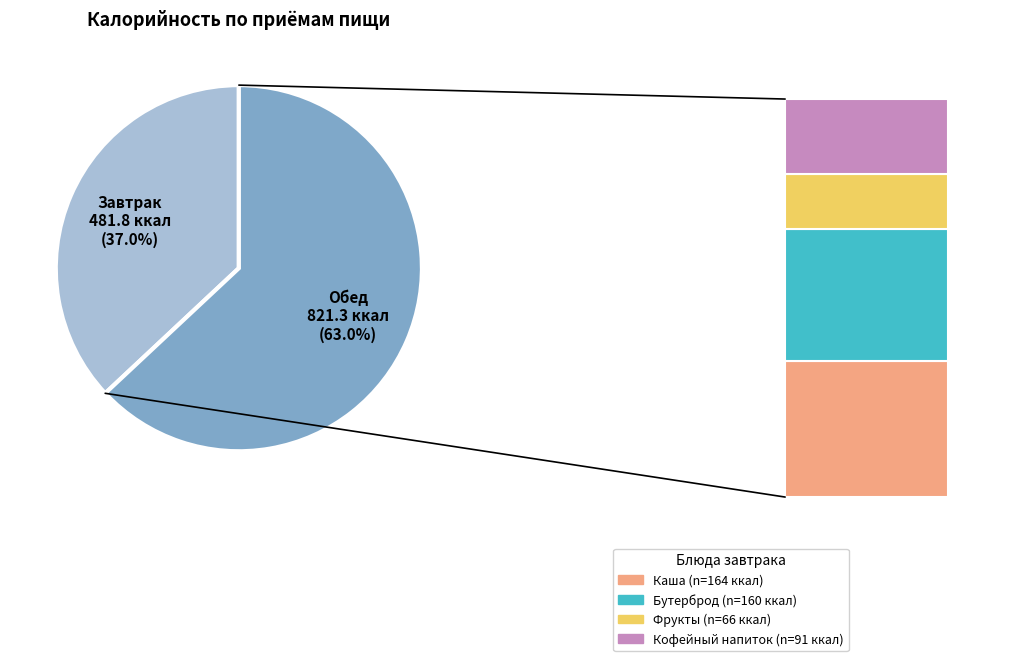

True or false: СУФЛЕ ИЗ КУР accounts for 10% of the total.

False